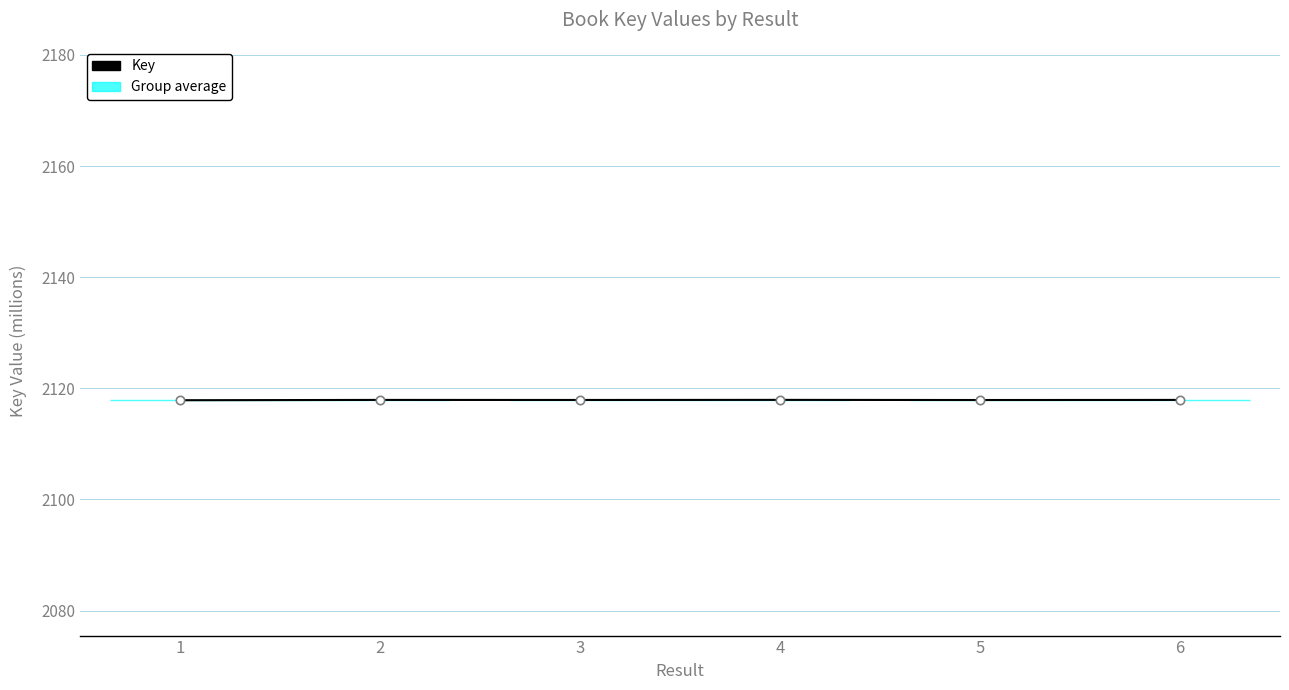

What is the sum of the values at 2 and 3?

4235.8